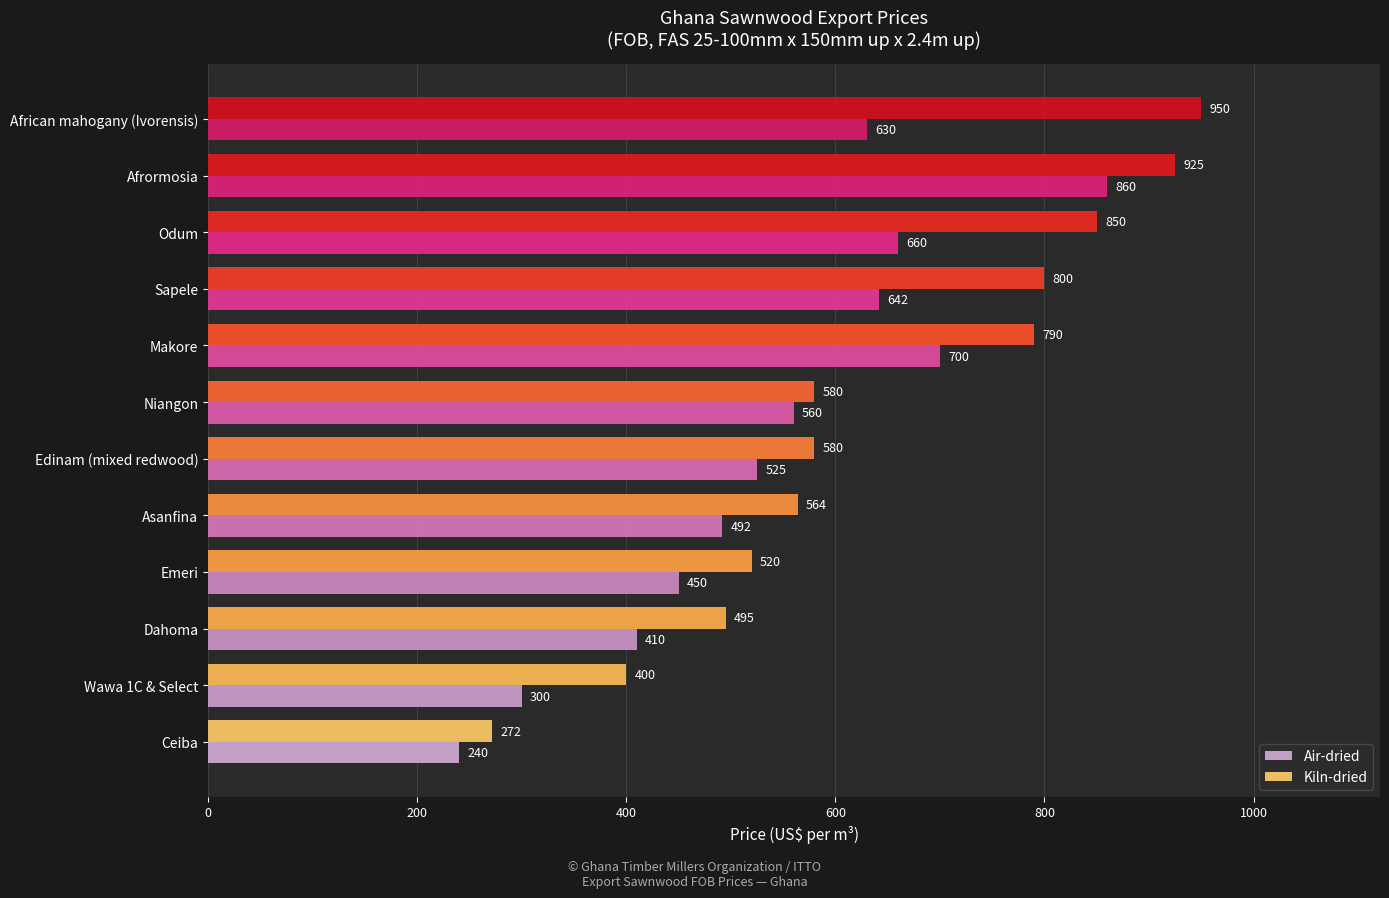

What is the difference between the maximum and second lowest values in the Kiln-dried series?

550